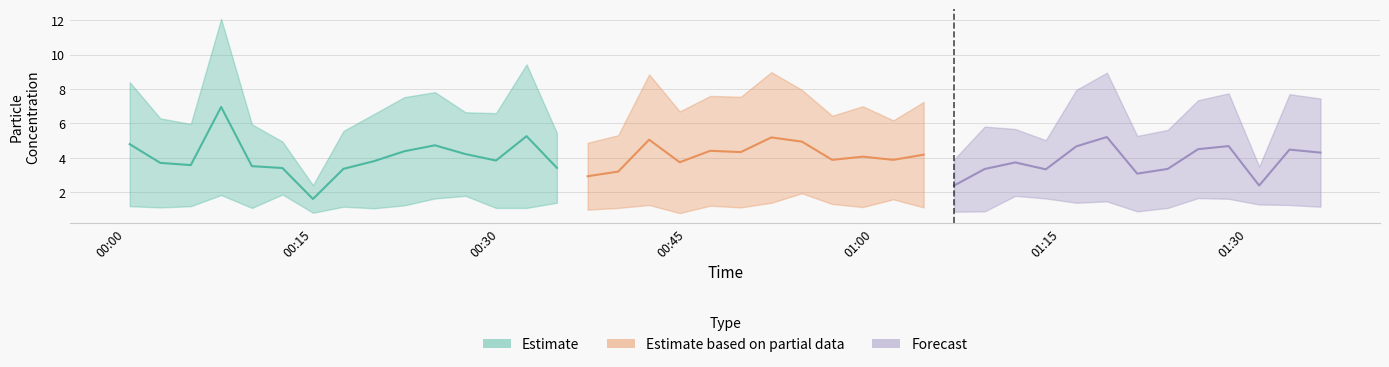

Reading left to right, list all the values displayed in this chart.

SDS_P1: 0=8.4	1=6.3	2=6.0	3=12.1	4=6.0	5=5.0	6=2.4	7=5.6	8=6.5	9=7.5	10=7.8	11=6.7	12=6.6	13=9.4	14=5.5	15=4.9	16=5.3	17=8.8	18=6.7	19=7.6	20=7.5	21=9.0	22=8.0	23=6.5	24=7.0	25=6.2	26=7.2	27=3.9	28=5.8	29=5.7	30=5.0	31=8.0	32=8.9	33=5.3	34=5.6	35=7.3	36=7.8	37=3.5	38=7.7	39=7.5
SDS_P2: 0=1.2	1=1.1	2=1.2	3=1.9	4=1.1	5=1.9	6=0.8	7=1.2	8=1.1	9=1.2	10=1.6	11=1.8	12=1.1	13=1.1	14=1.4	15=1.0	16=1.1	17=1.3	18=0.8	19=1.2	20=1.1	21=1.4	22=1.9	23=1.3	24=1.1	25=1.6	26=1.1	27=0.9	28=0.9	29=1.8	30=1.6	31=1.4	32=1.5	33=0.9	34=1.1	35=1.7	36=1.6	37=1.3	38=1.3	39=1.2